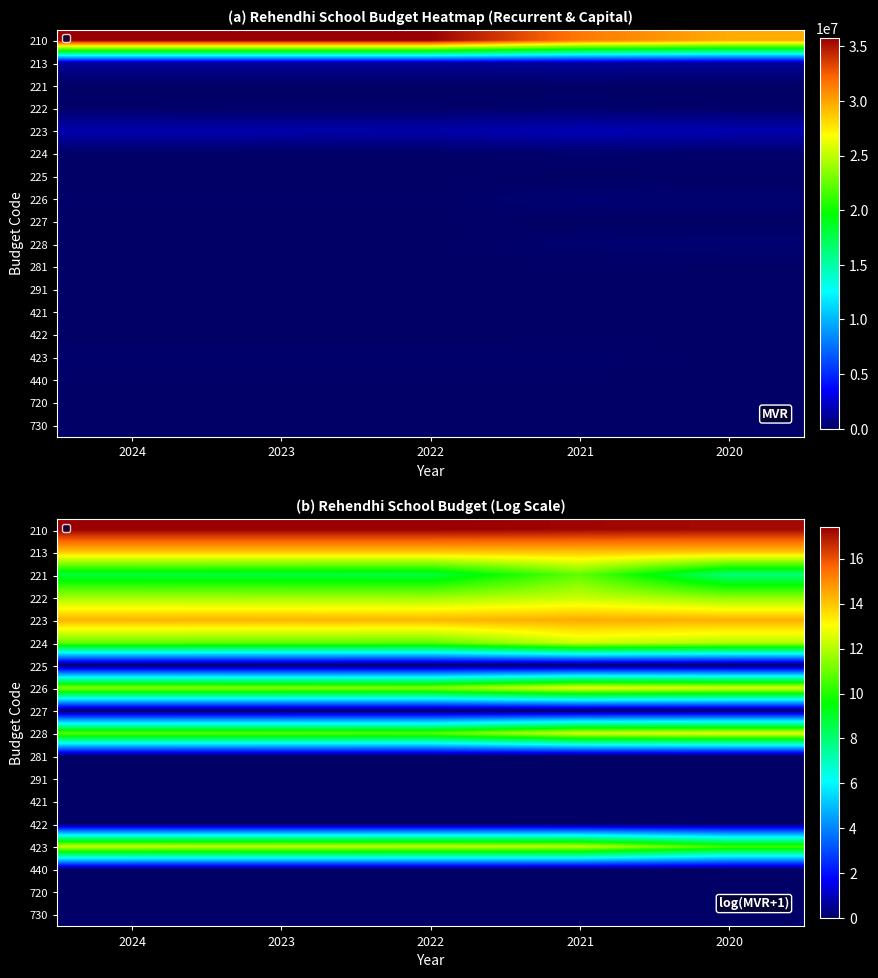

Is it true that 421 equals 0.0 at 2022?

True